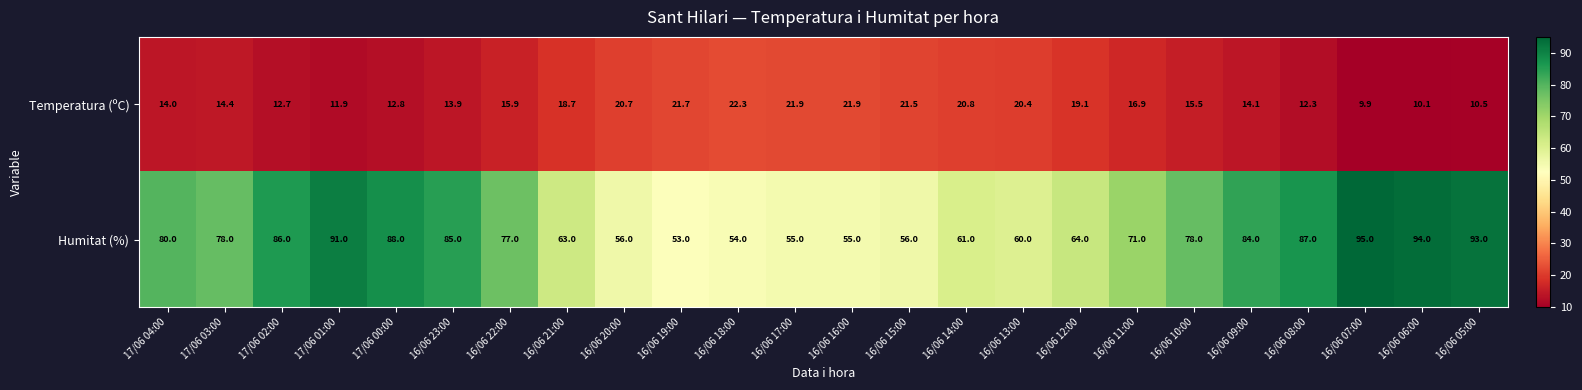

Rank the series by their maximum value, from lowest to highest.

Temperatura (ºC), Humitat (%)